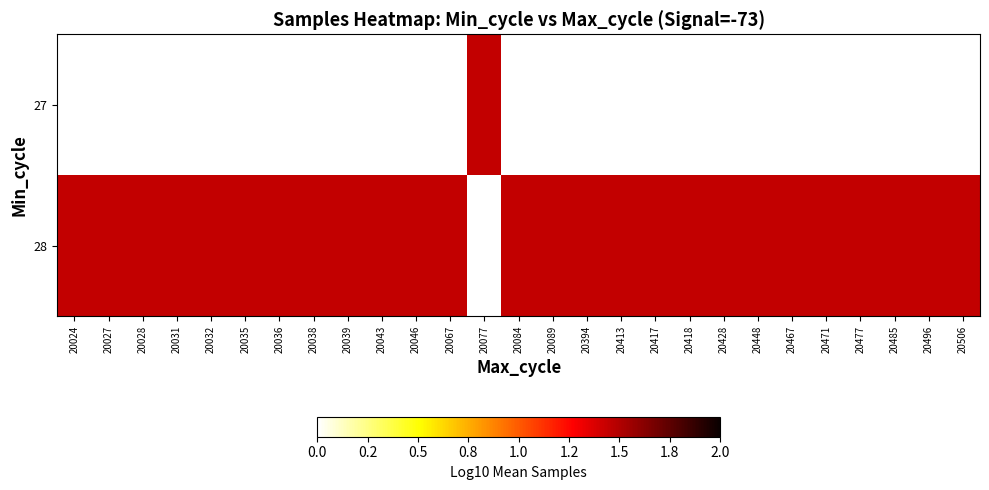

Which series has the largest range (max minus min)?

28